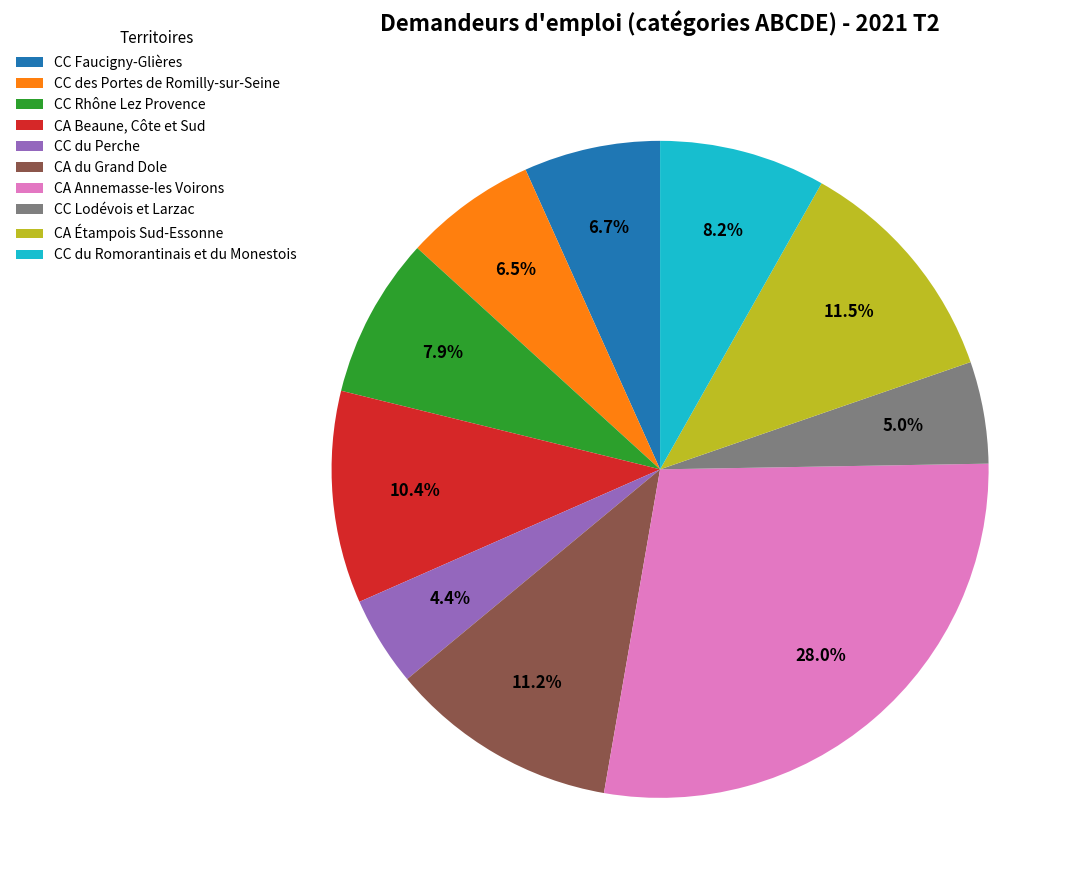

Is the sum of CC Rhône Lez Provence and CC du Perche greater than half?

No